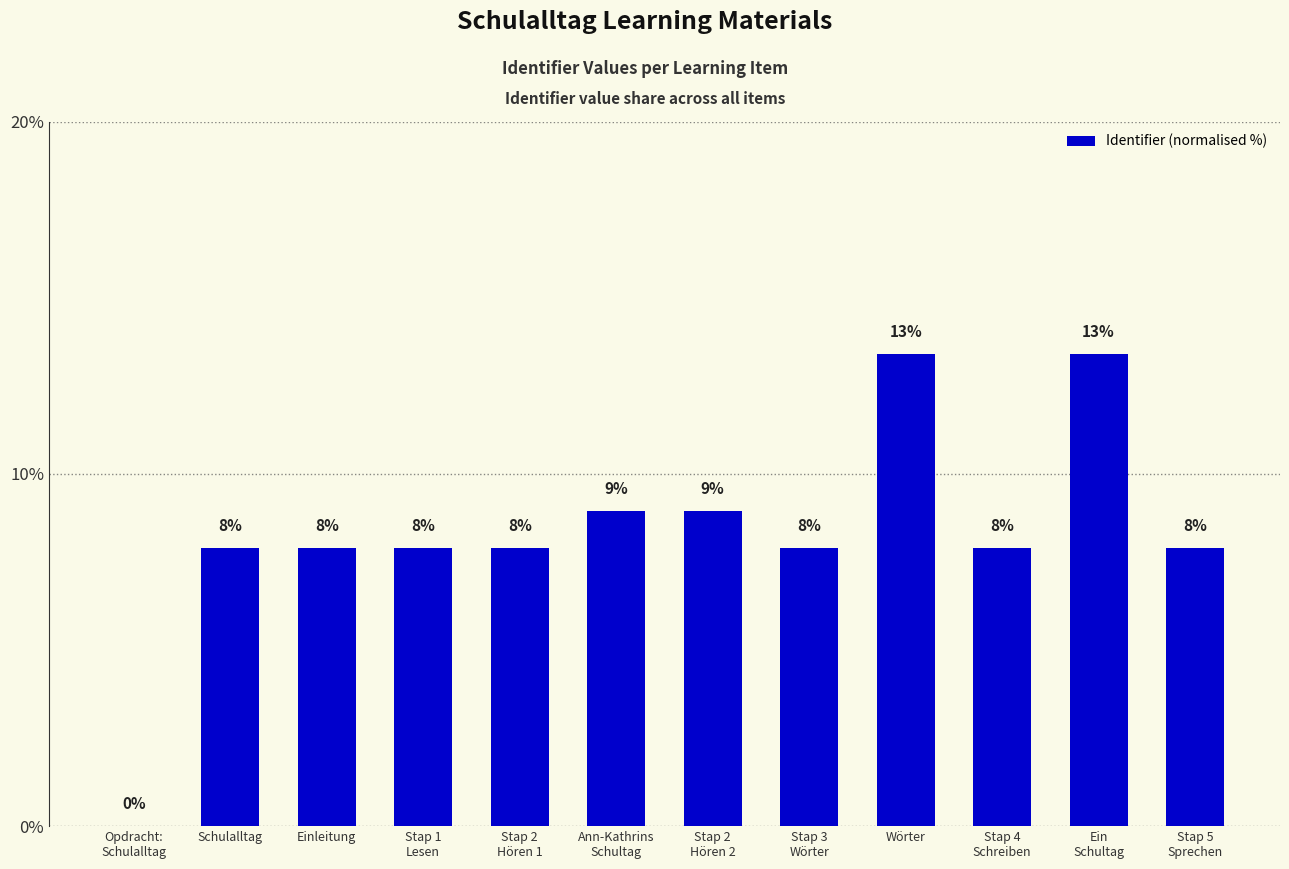

List the labels in order of value, smallest first.

Opdracht:
Schulalltag, Schulalltag, Einleitung, Stap 1
Lesen, Stap 2
Hören 1, Stap 3
Wörter, Stap 4
Schreiben, Stap 5
Sprechen, Ann-Kathrins
Schultag, Stap 2
Hören 2, Wörter, Ein
Schultag